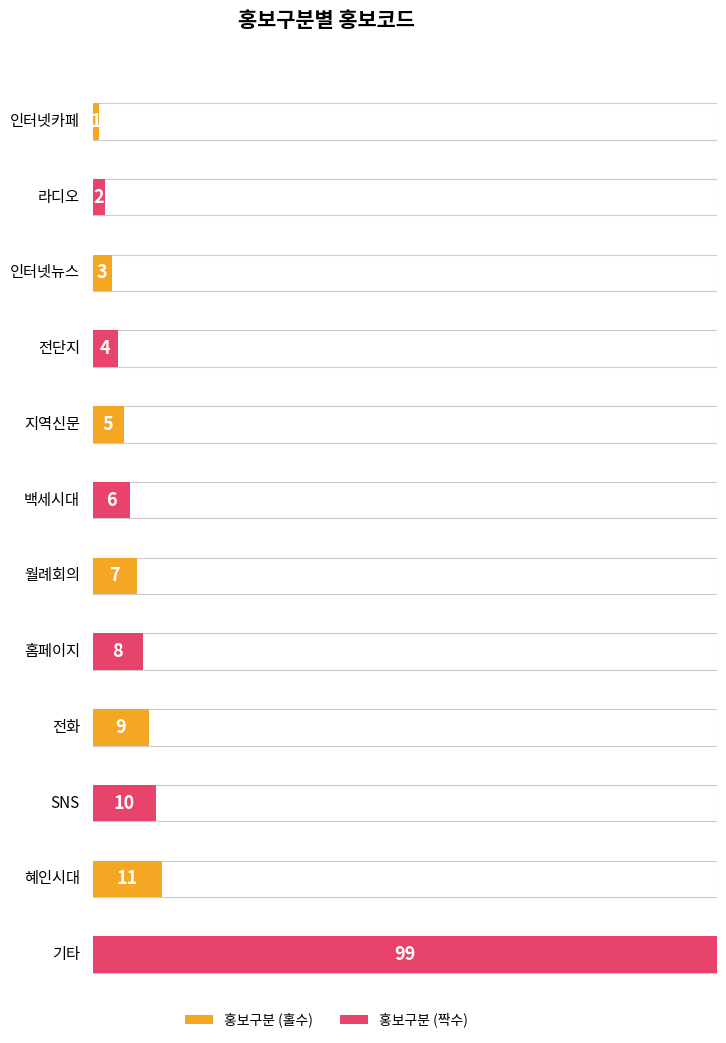

What is the ratio of the value at 지역신문 to the value at 라디오?

2.5